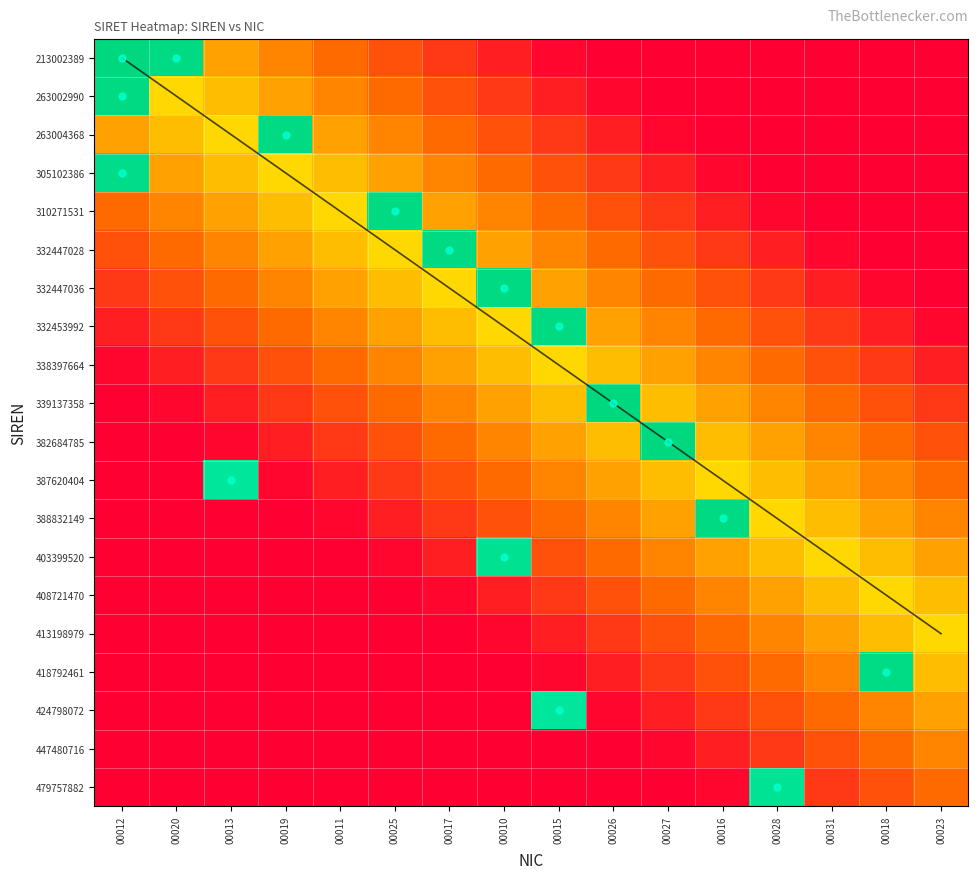

At which label does 447480716 reach its peak?

00023